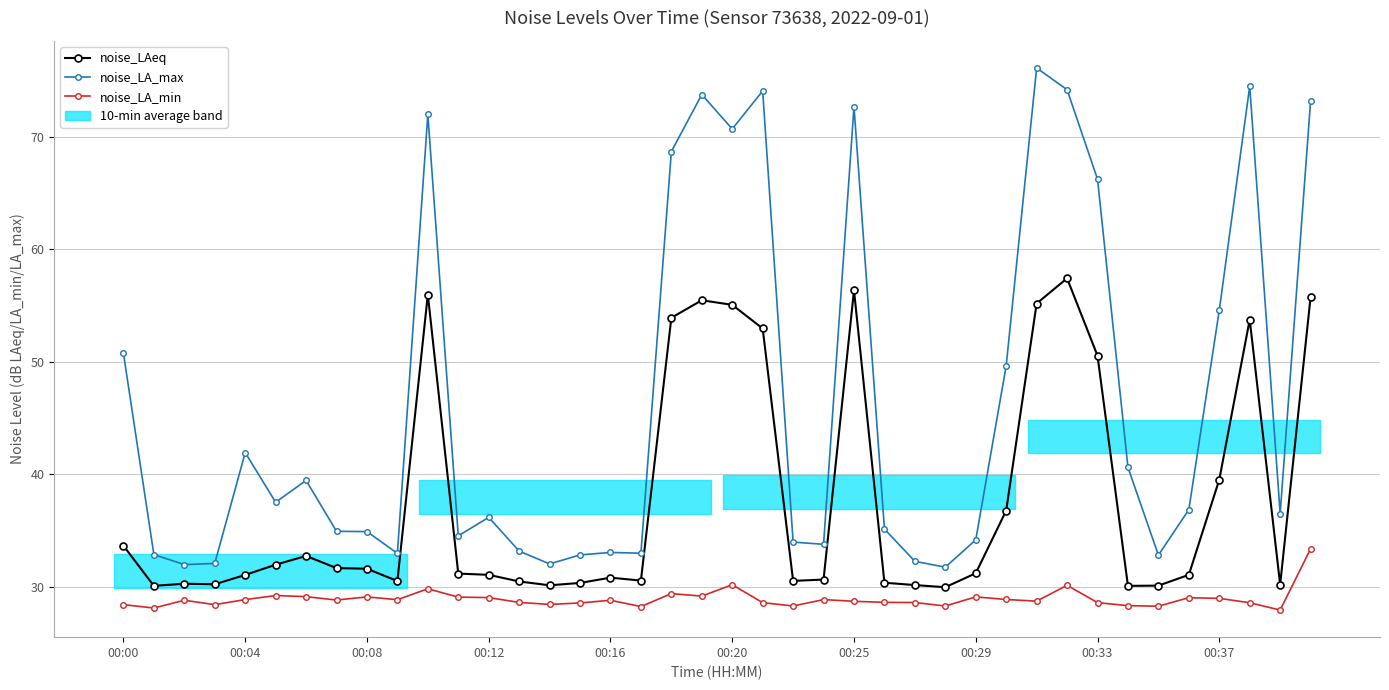

Which has a higher value, 00:00 or 00:12?

00:00